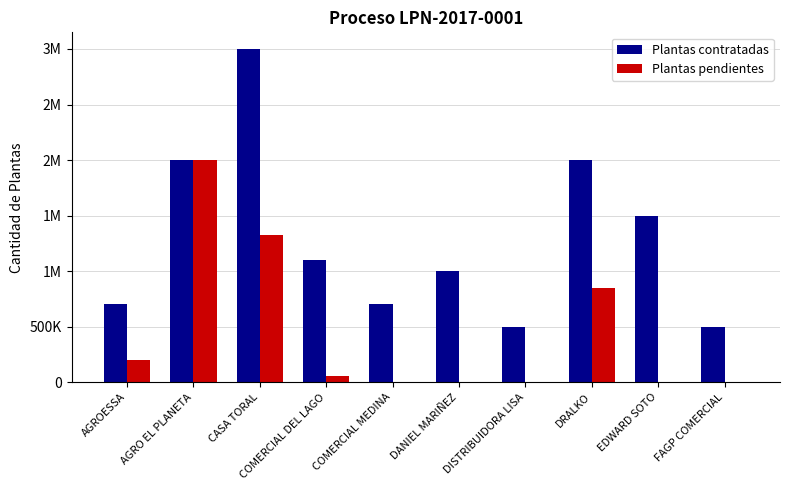

At which label does Plantas contratadas reach its peak?

CASA TORAL